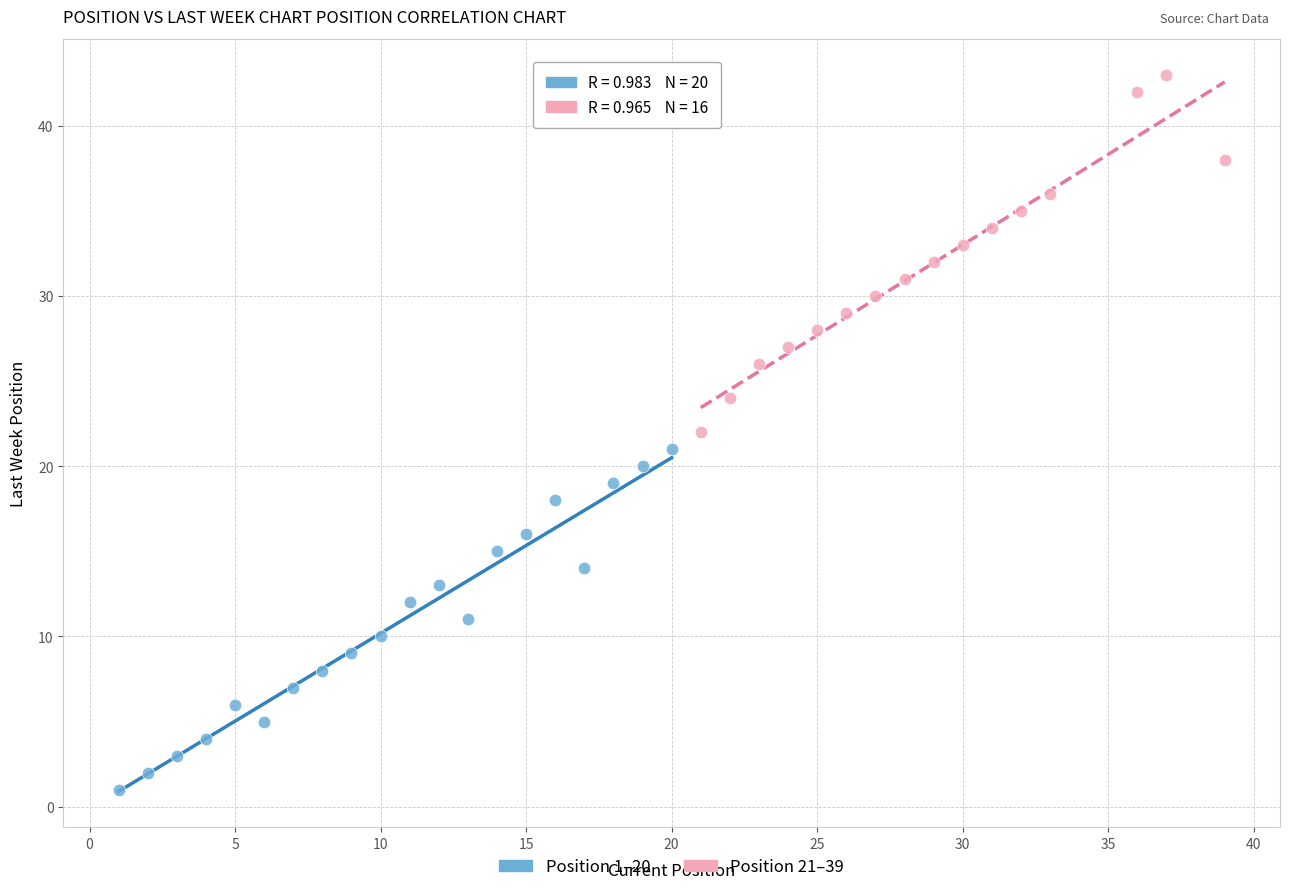

Which series reaches the maximum Y coordinate?

Position 21–39